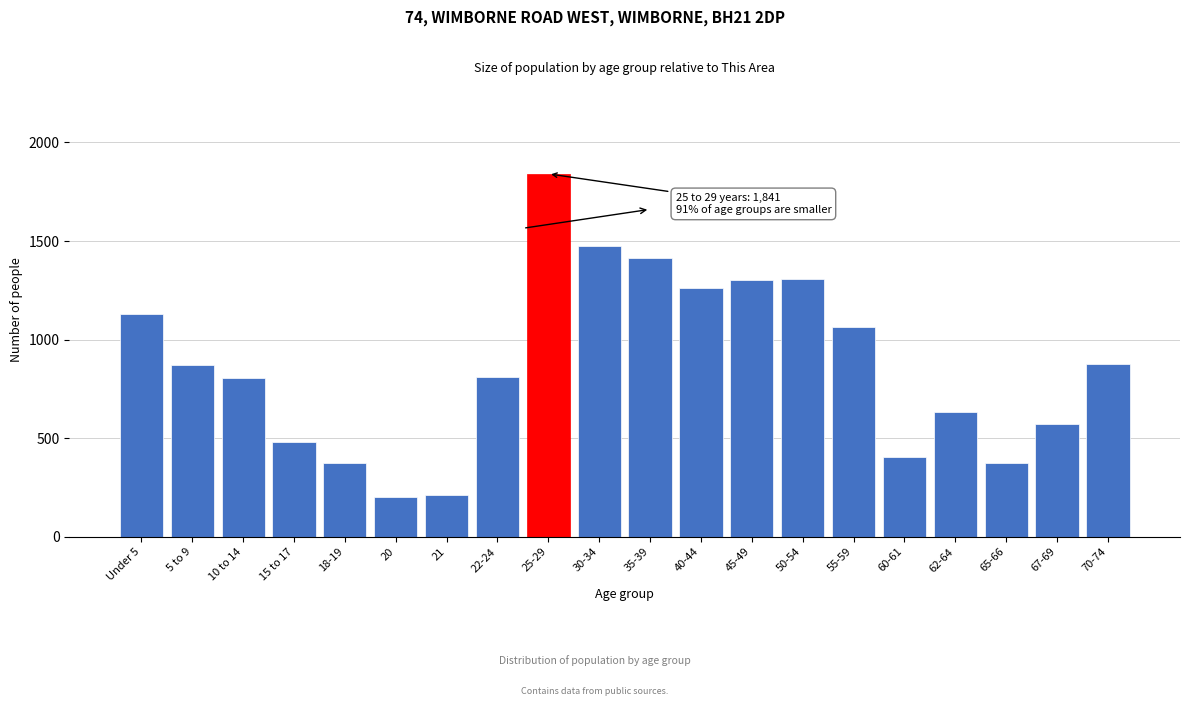

Between 62-64 and 5 to 9, which is larger?

5 to 9